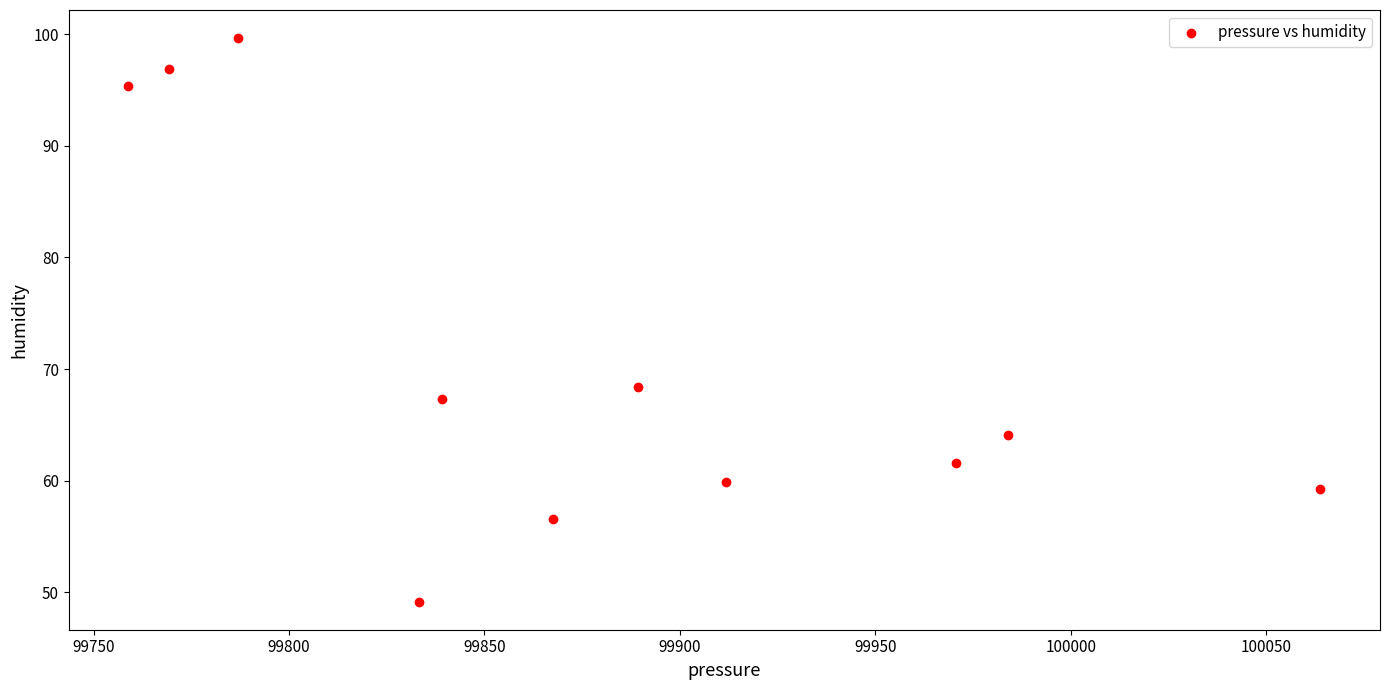

What is the average Y value?

70.8